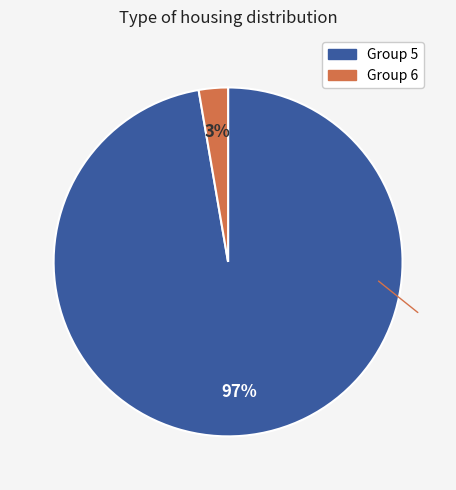

To the nearest percent, what is the average slice percentage?

50%